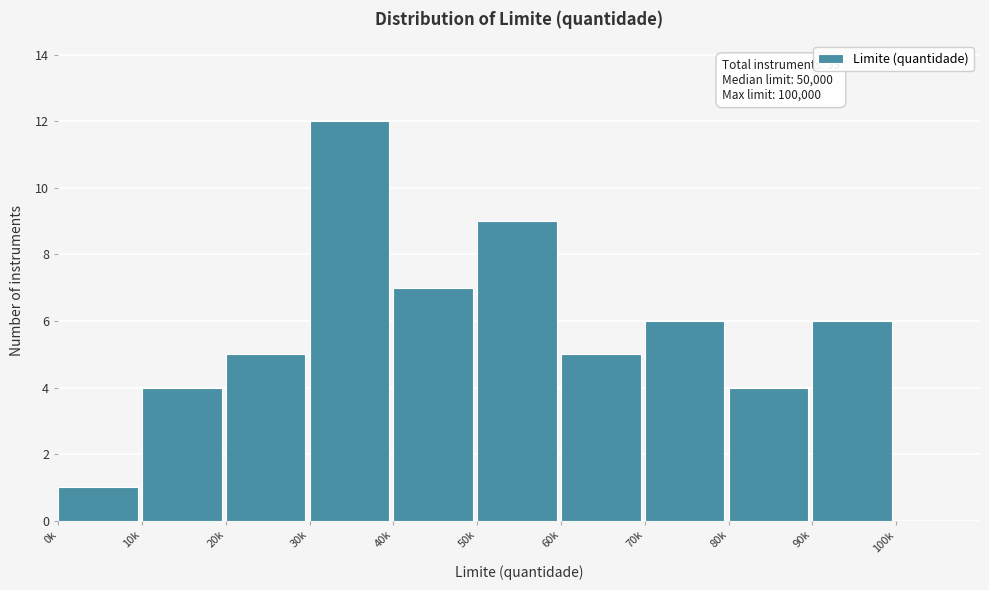

Reading right to left, what are all the values shown in this chart?

6	4	6	5	9	7	12	5	4	1